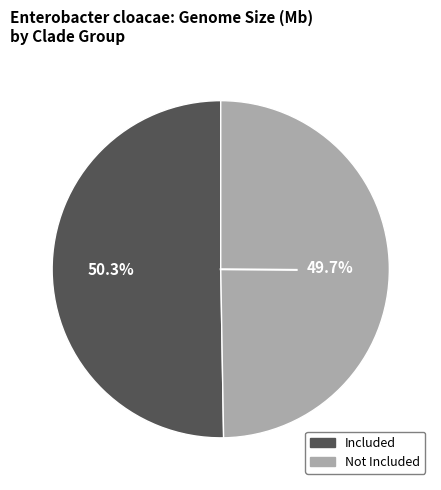

Is there any slice that represents more than half of the pie?

Yes